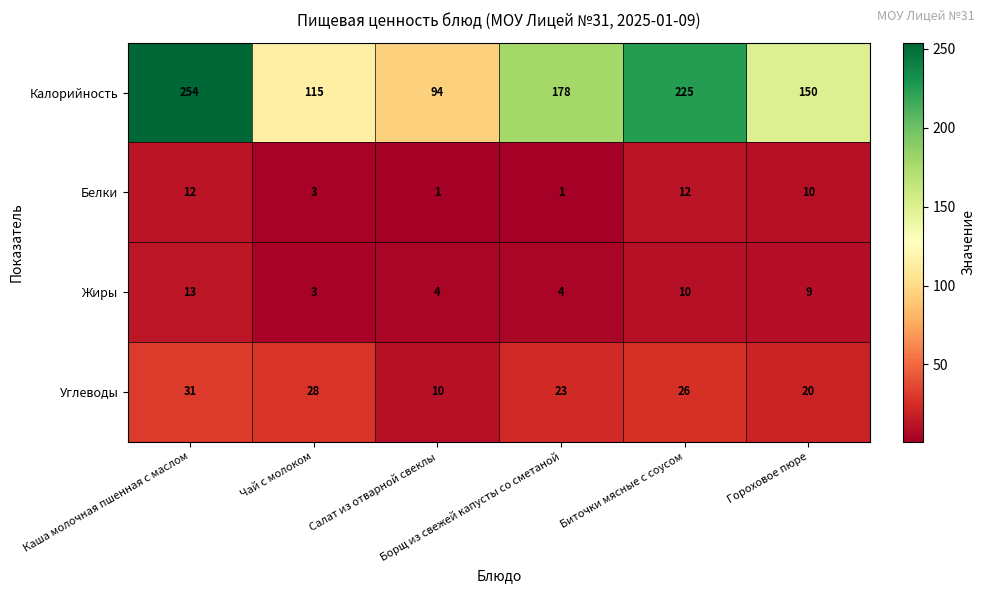

List the series in order of their peak value, lowest first.

Белки, Жиры, Углеводы, Калорийность